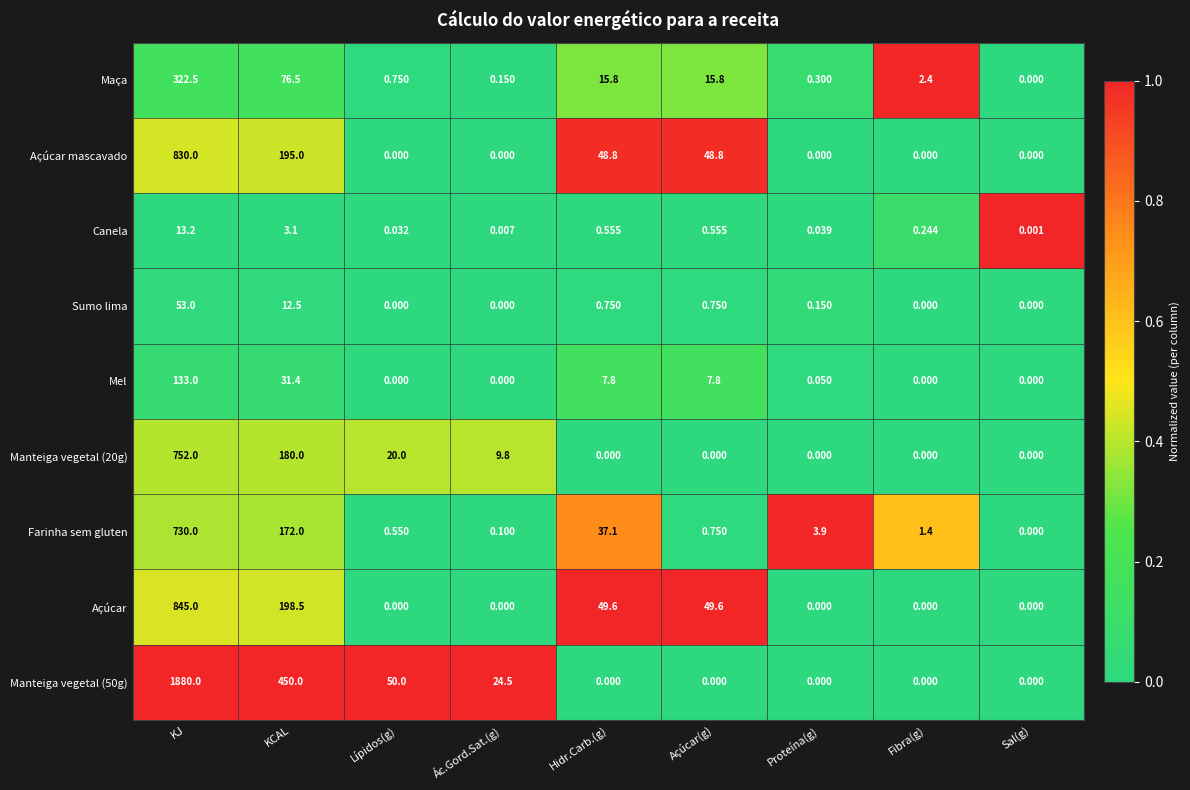

At which category is the sum across all series the highest?

KJ